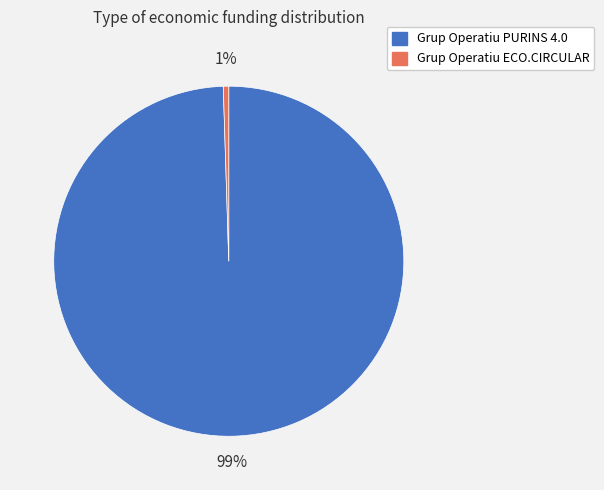

Which slice is the smallest?

Grup Operatiu ECO.CIRCULAR